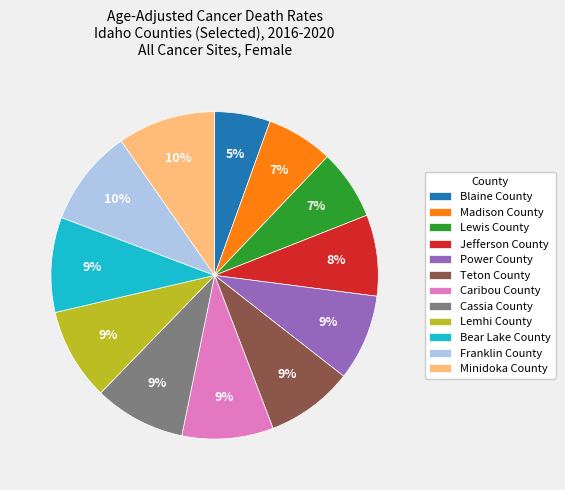

True or false: Power County accounts for 21% of the total.

False